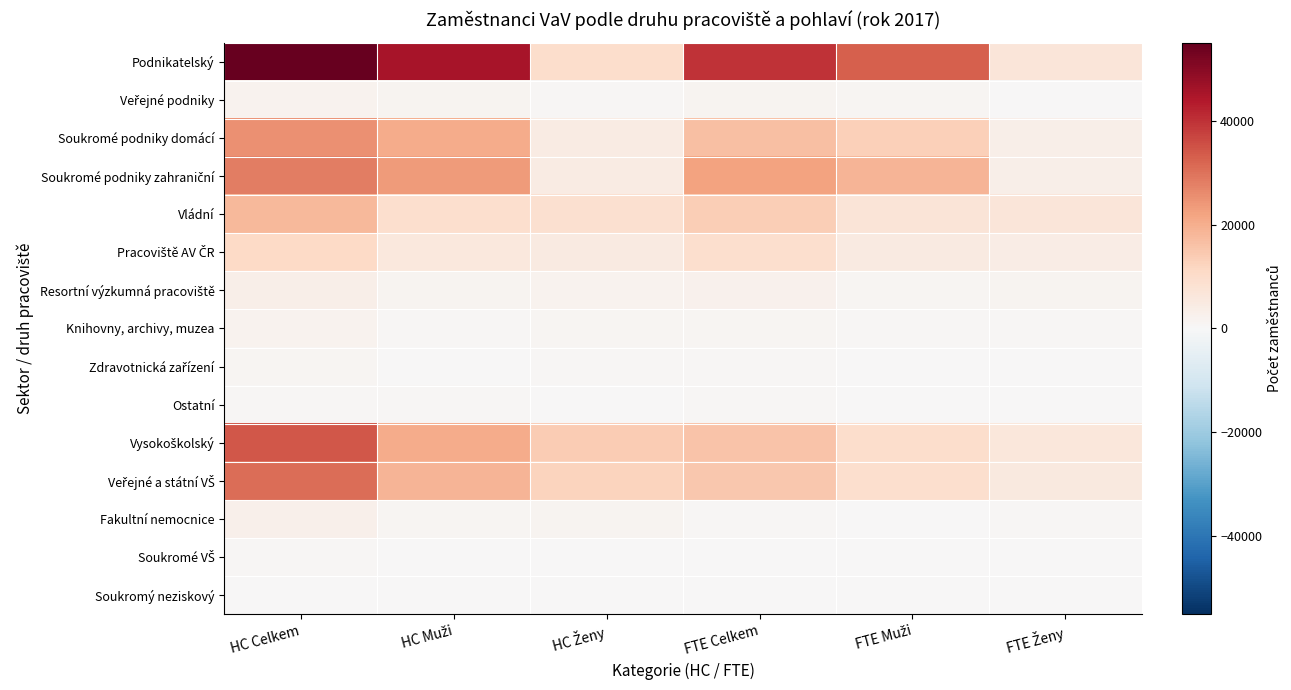

What is the smallest value displayed?

121.9